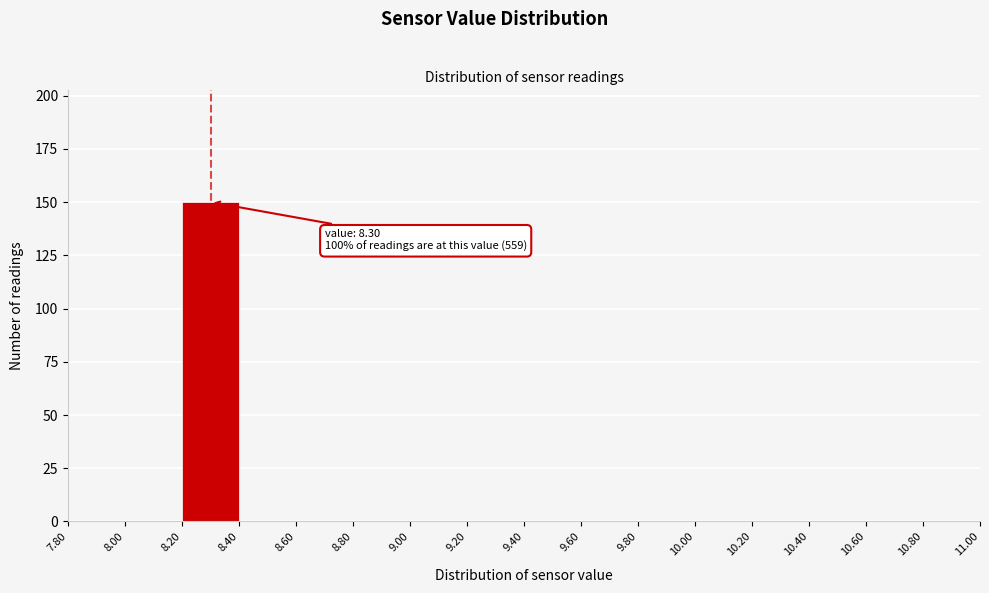

Over which range of the x-axis is the bar tallest?

8.20 to 8.40